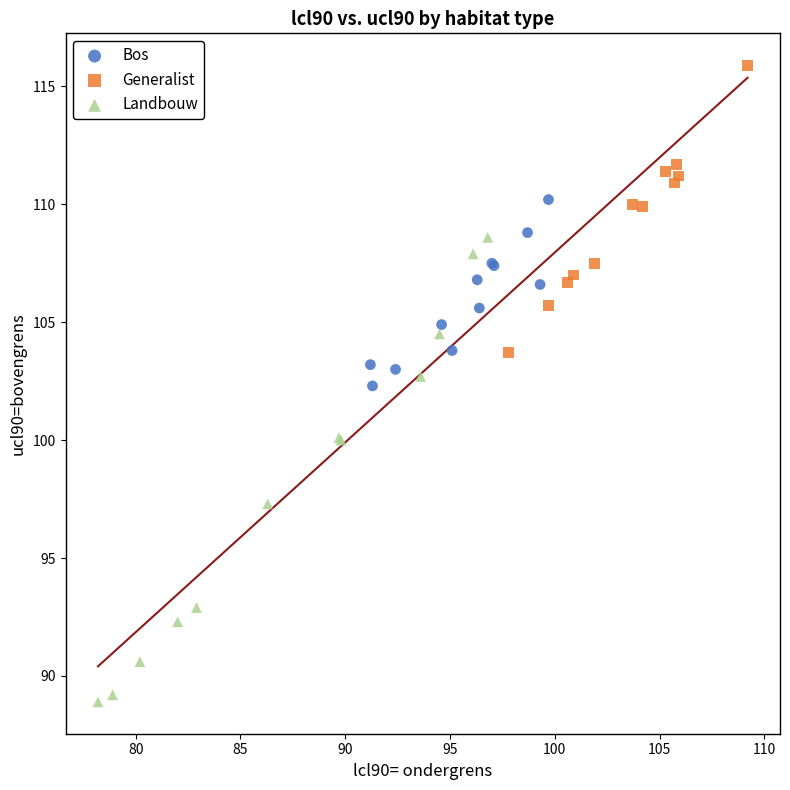

Which series contains the lowest Y value?

Landbouw